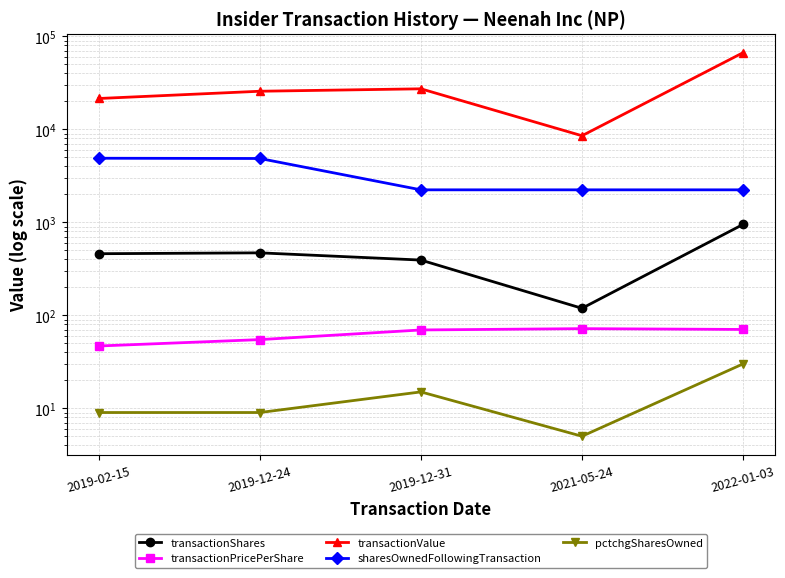

True or false: sharesOwnedFollowingTransaction and transactionPricePerShare cross at least once.

False